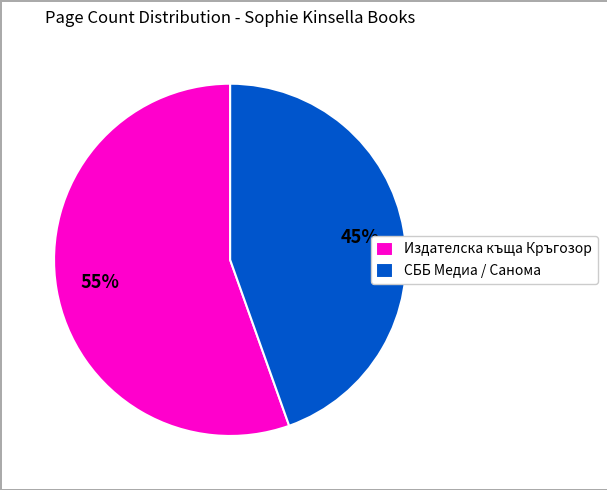

What percentage is the Издателска къща Кръгозор slice, to the nearest percent?

55%